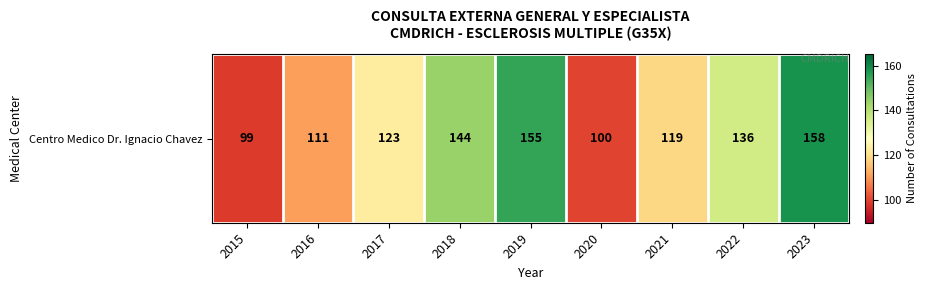

How many values are between 111 and 144?

5